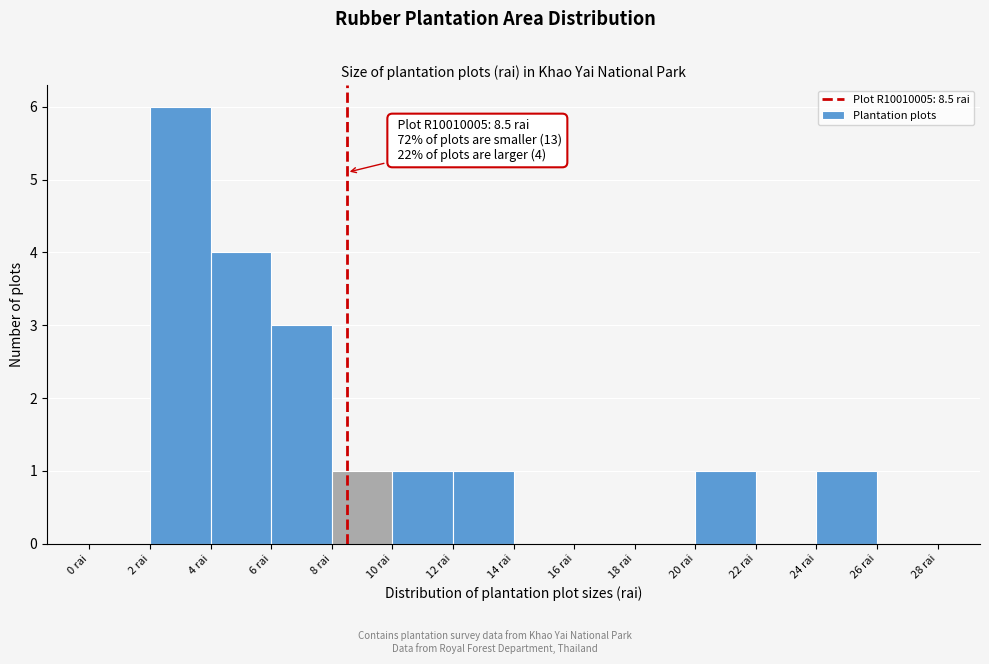

Which range on the x-axis has the tallest bar?

2 to 4